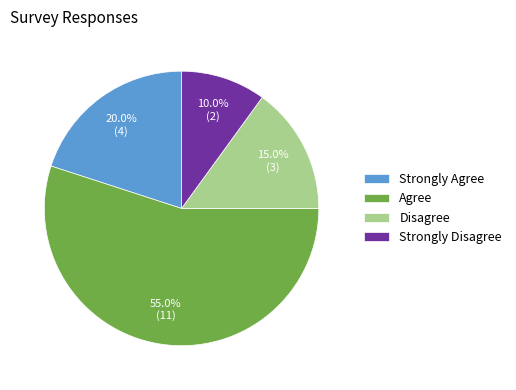

What is the largest slice in the pie chart?

Agree